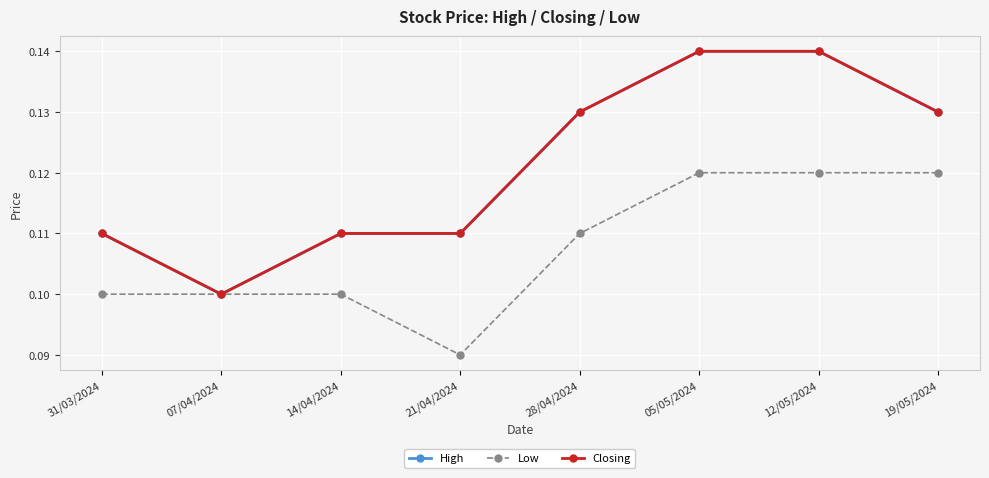

Rank the series at 05/05/2024 from lowest to highest value.

Low, High, Closing